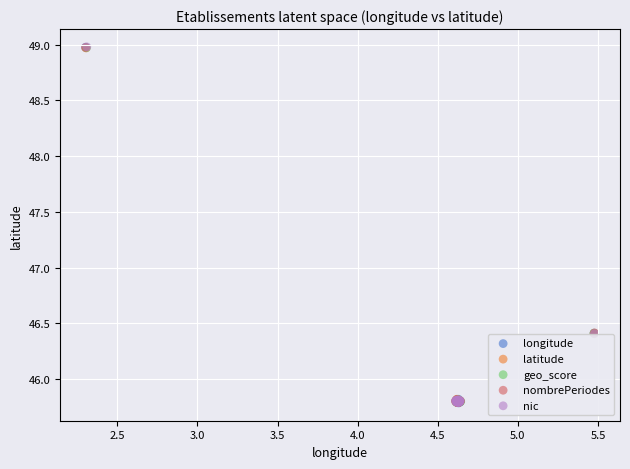

Which series has the largest Y range (max minus min)?

nic